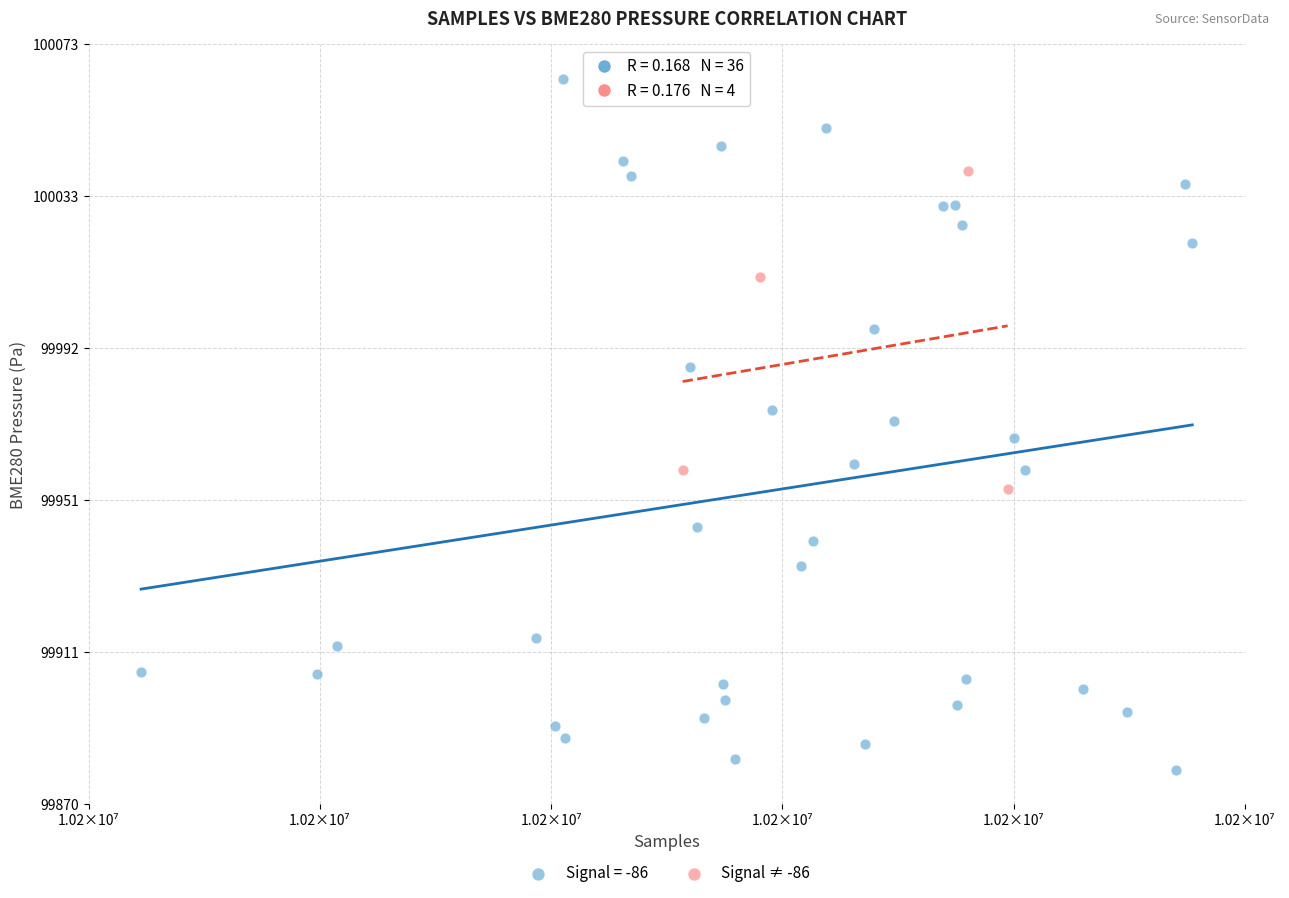

Which series reaches the minimum Y coordinate?

Signal = -86